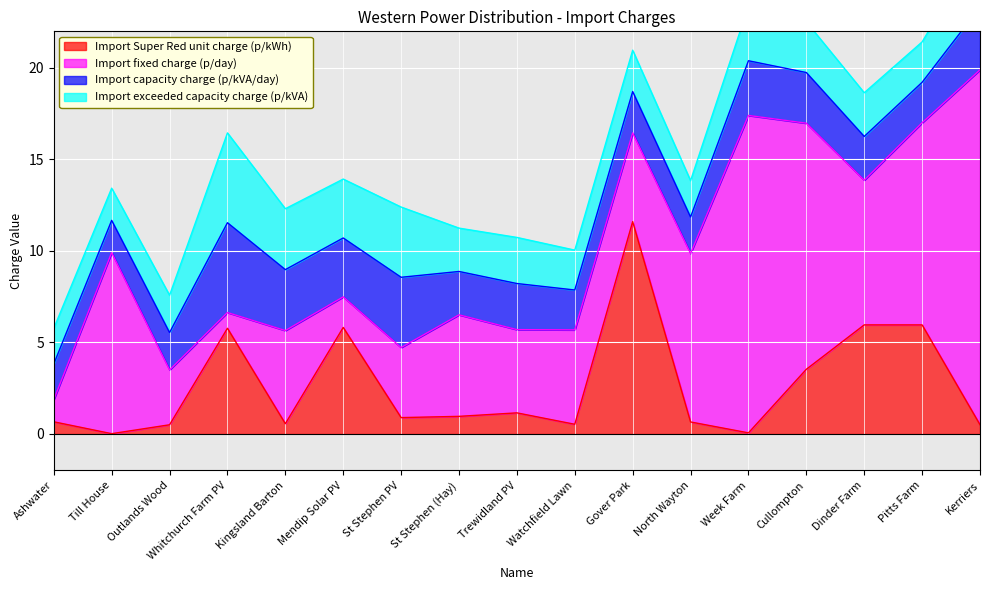

Reading left to right, list all the values displayed in this chart.

Import Super Red unit charge (p/kWh): 0.7	0.0	0.5	5.8	0.6	5.8	0.9	1.0	1.1	0.5	11.6	0.6	0.1	3.5	6.0	6.0	0.5
Import fixed charge (p/day): 1.2	9.9	3.0	0.9	5.1	1.7	3.8	5.5	4.5	5.2	4.8	9.2	17.4	13.4	7.9	11.1	19.4
Import capacity charge (p/kVA/day): 1.9	1.8	2.0	4.9	3.3	3.2	3.8	2.4	2.5	2.2	2.3	2.0	3.0	2.8	2.4	2.2	3.4
Import exceeded capacity charge (p/kVA): 1.9	1.8	2.0	4.9	3.3	3.2	3.8	2.4	2.5	2.2	2.3	2.0	3.0	2.8	2.4	2.2	3.4